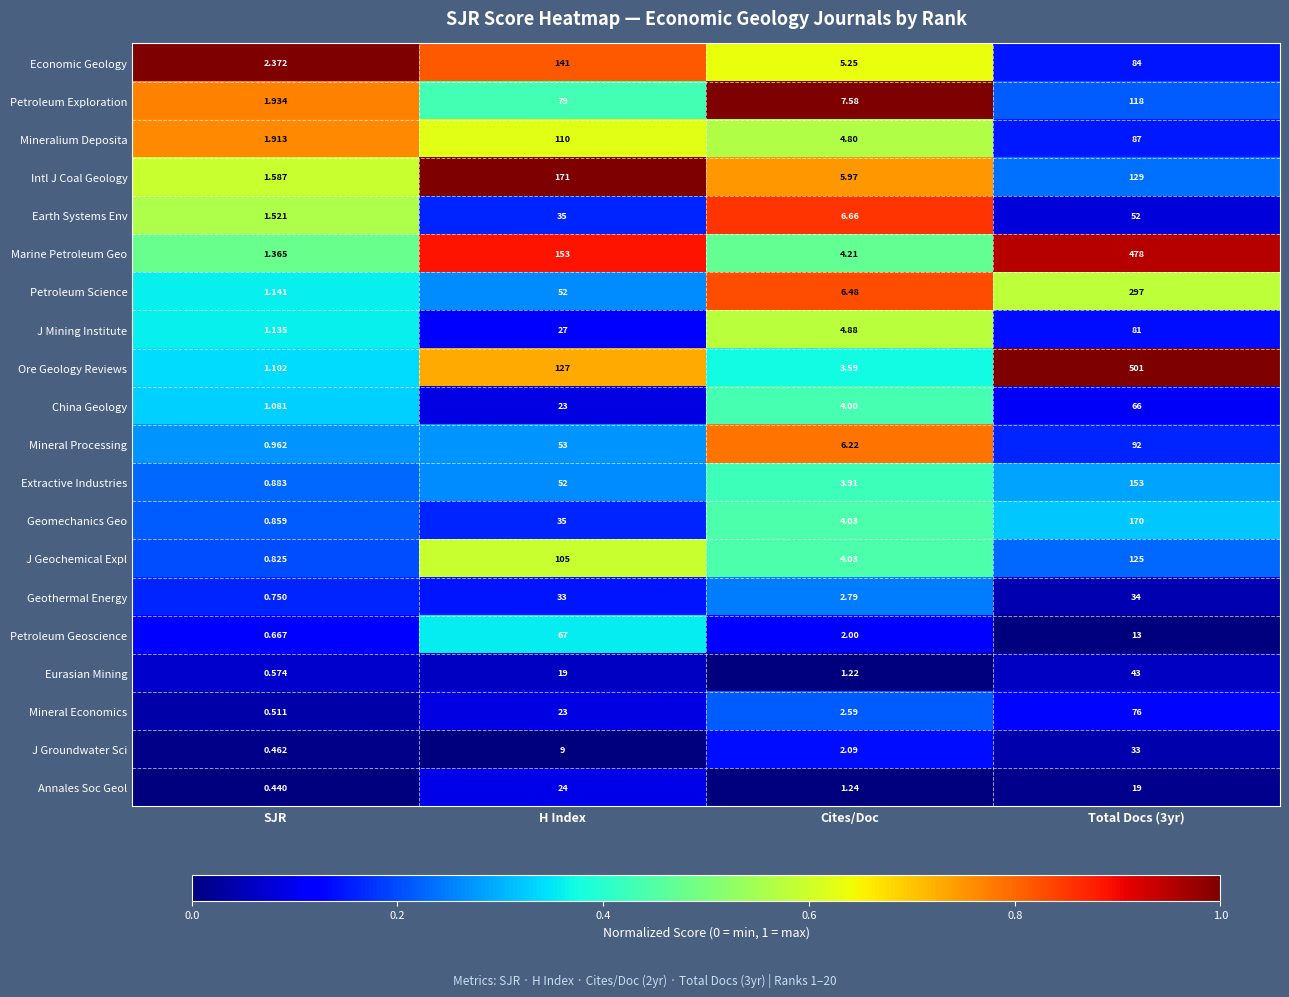

Which series has the widest spread of values?

Ore Geology Reviews